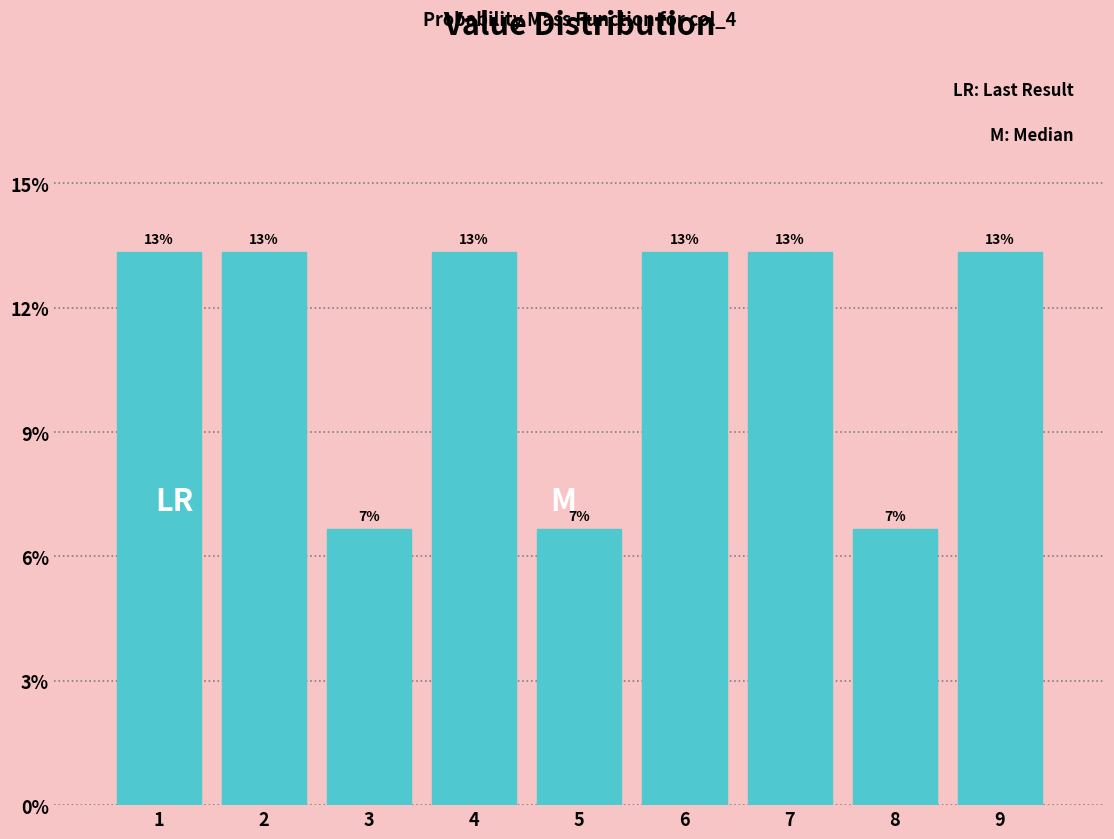

Are the bars horizontal?

No